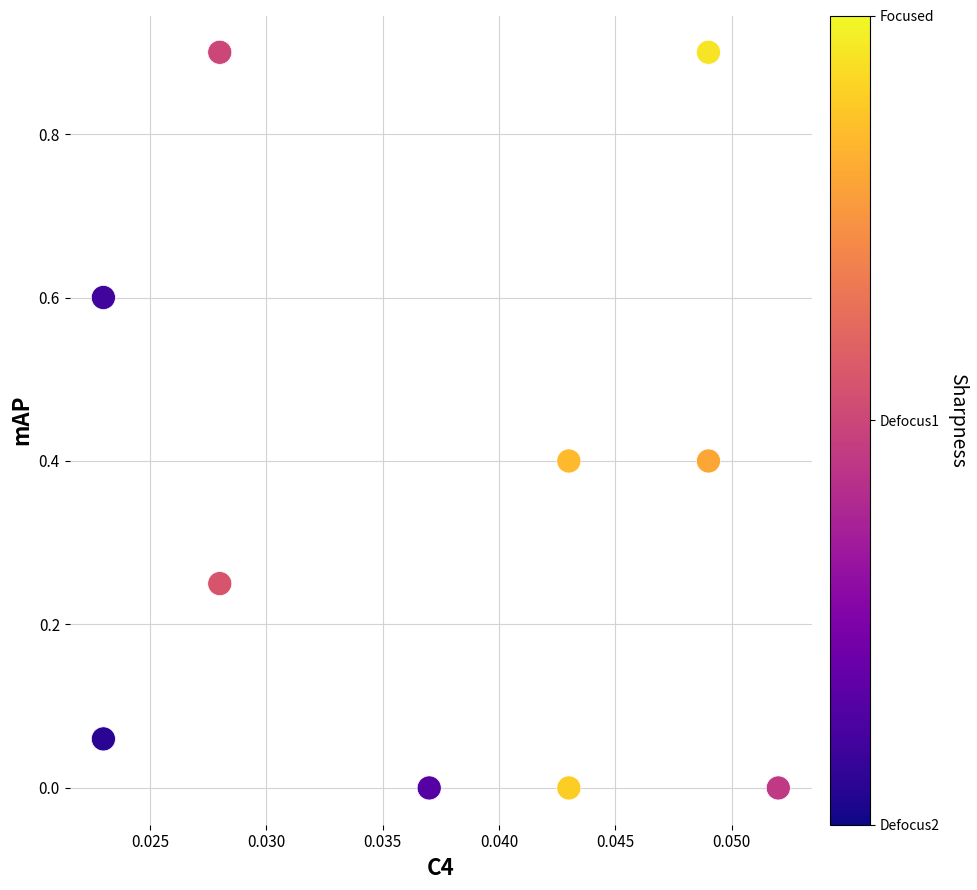

What is the average Y value?

0.4